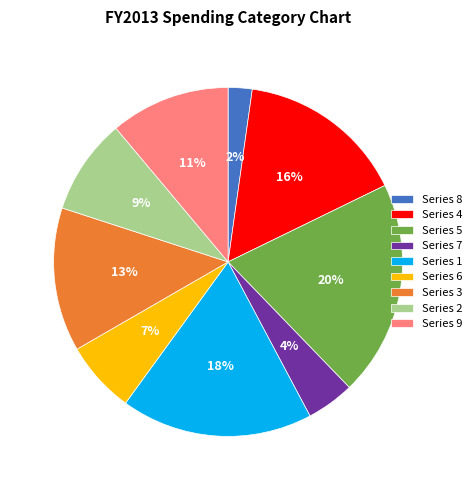

Rank the categories by value from lowest to highest.

Series 8, Series 7, Series 6, Series 2, Series 9, Series 3, Series 4, Series 1, Series 5